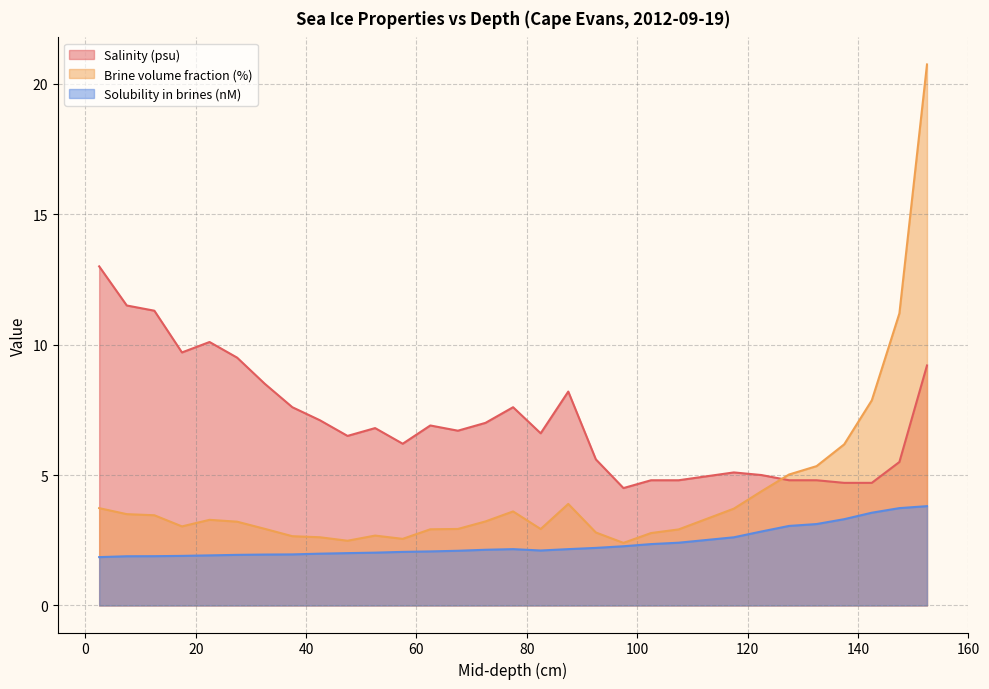

What value does the Brine volume fraction (%) series have at 102.5?

2.8